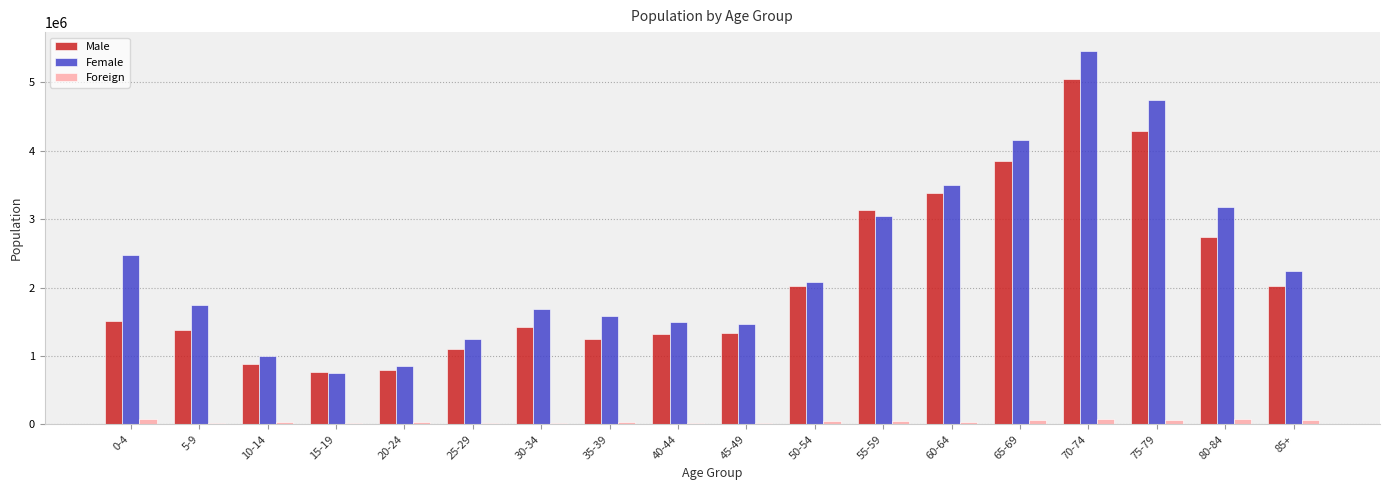

List the series in order of their peak value, lowest first.

Foreign, Male, Female